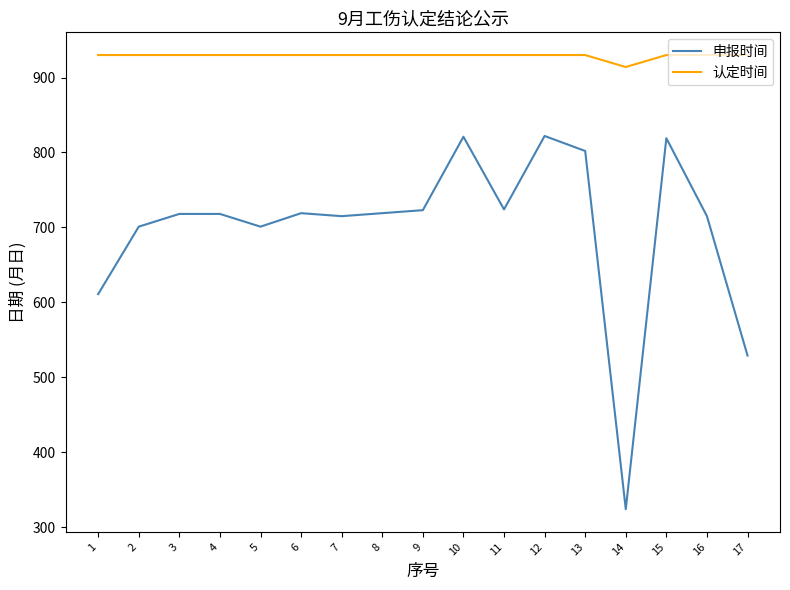

How many categories are shown in the chart?

17